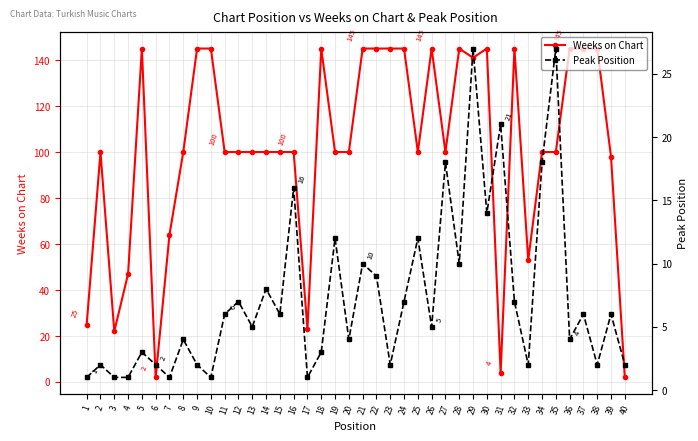

How many lines are shown in the chart?

2